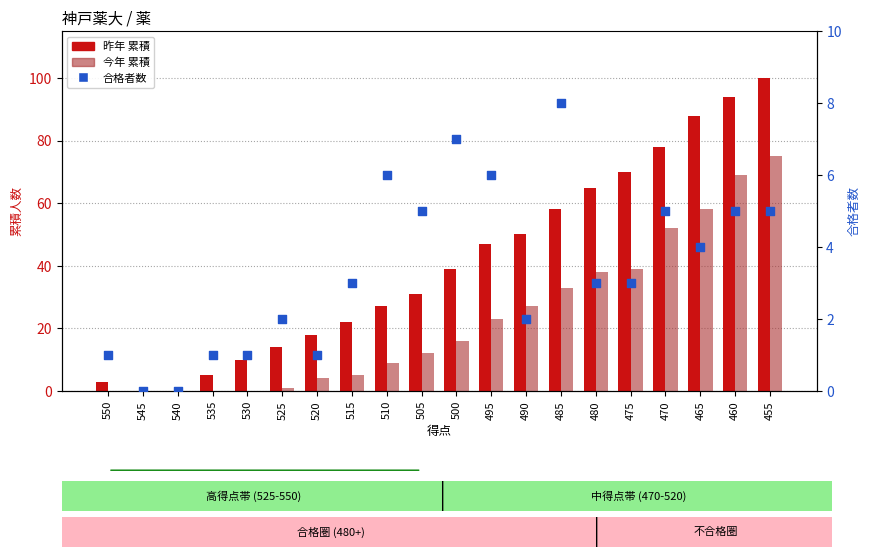

What are all the series names shown in the legend?

昨年, 今年, 合格者数